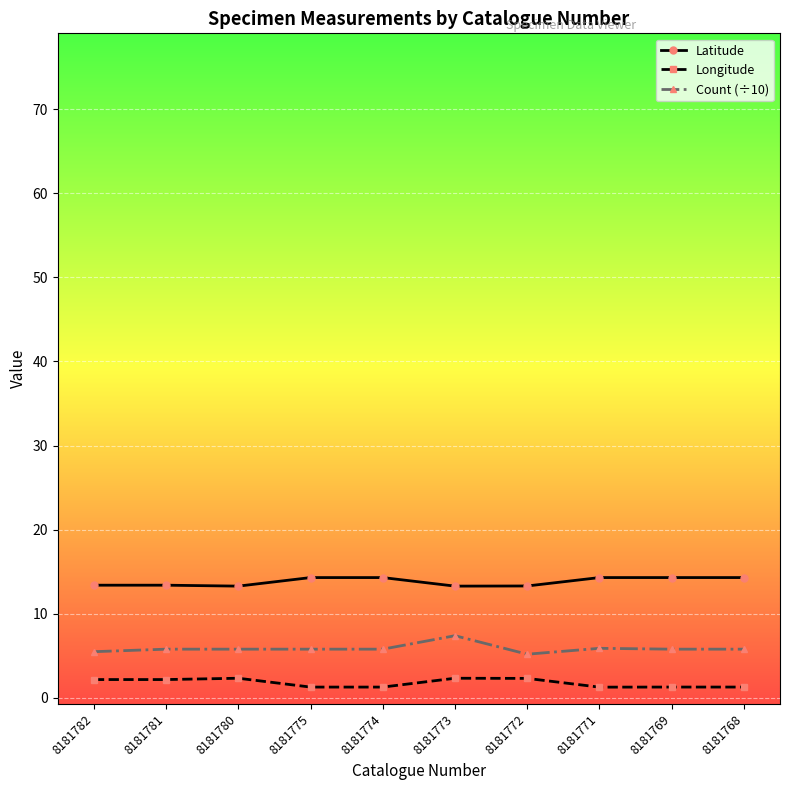

What is the average value of the Longitude series?

1.8